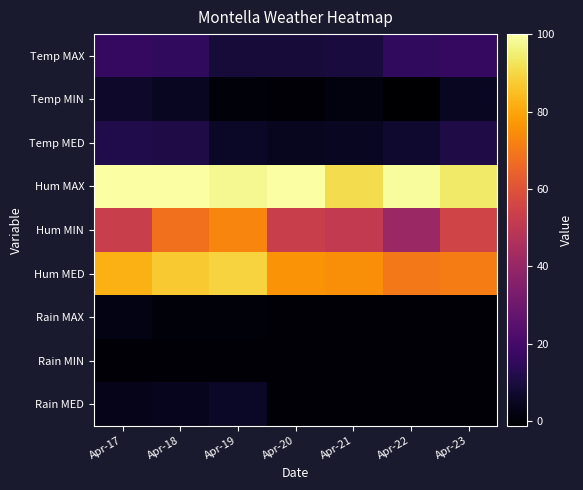

Rank the series by their maximum value, from lowest to highest.

Rain MIN, Rain MAX, Rain MED, Temp MIN, Temp MED, Temp MAX, Hum MIN, Hum MED, Hum MAX